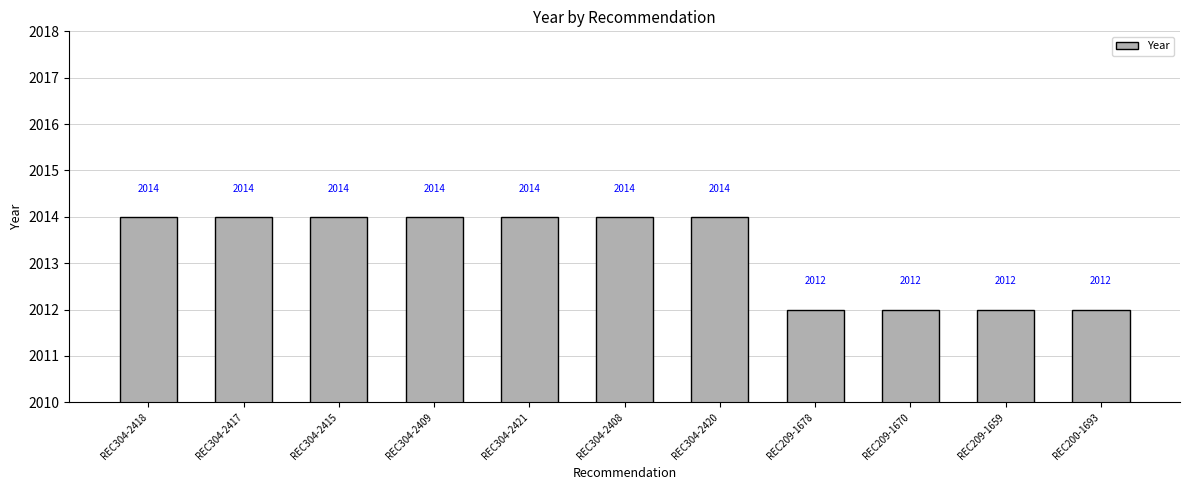

Reading right to left, transcribe all the data shown in this chart.

REC200-1693=2012	REC209-1659=2012	REC209-1670=2012	REC209-1678=2012	REC304-2420=2014	REC304-2408=2014	REC304-2421=2014	REC304-2409=2014	REC304-2415=2014	REC304-2417=2014	REC304-2418=2014